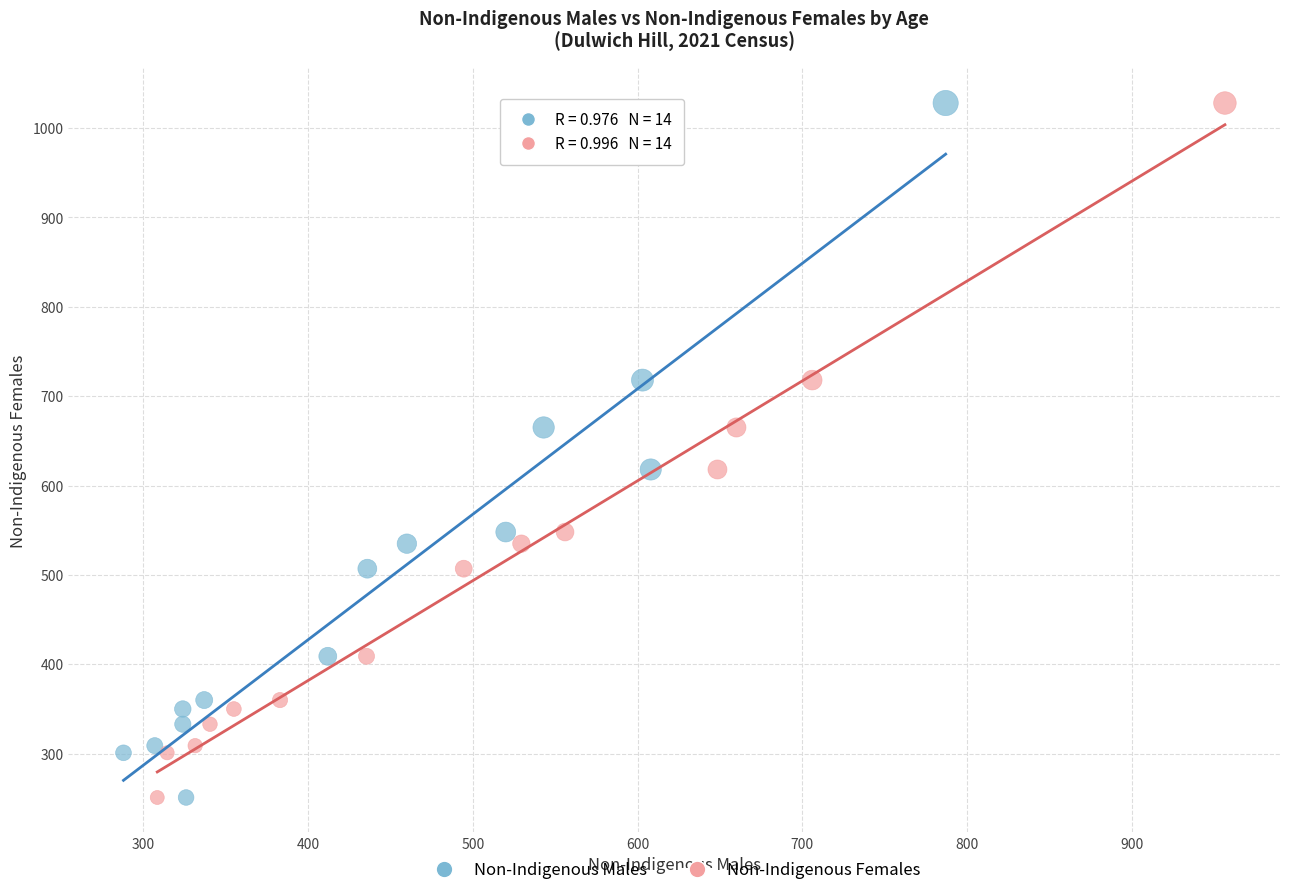

What are all the series names shown in the legend?

Non-Indigenous Males, Non-Indigenous Females